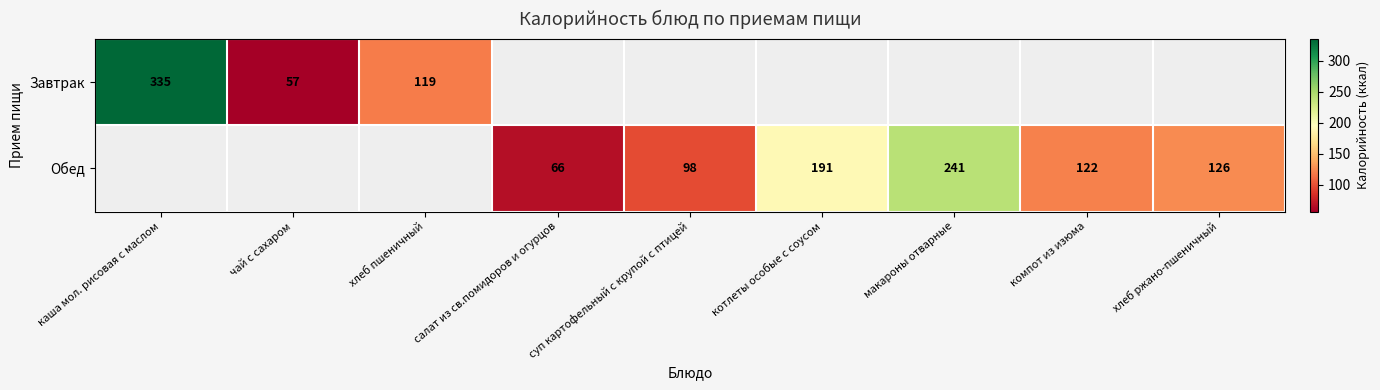

Which label corresponds to the largest value in the chart?

каша мол. рисовая с маслом